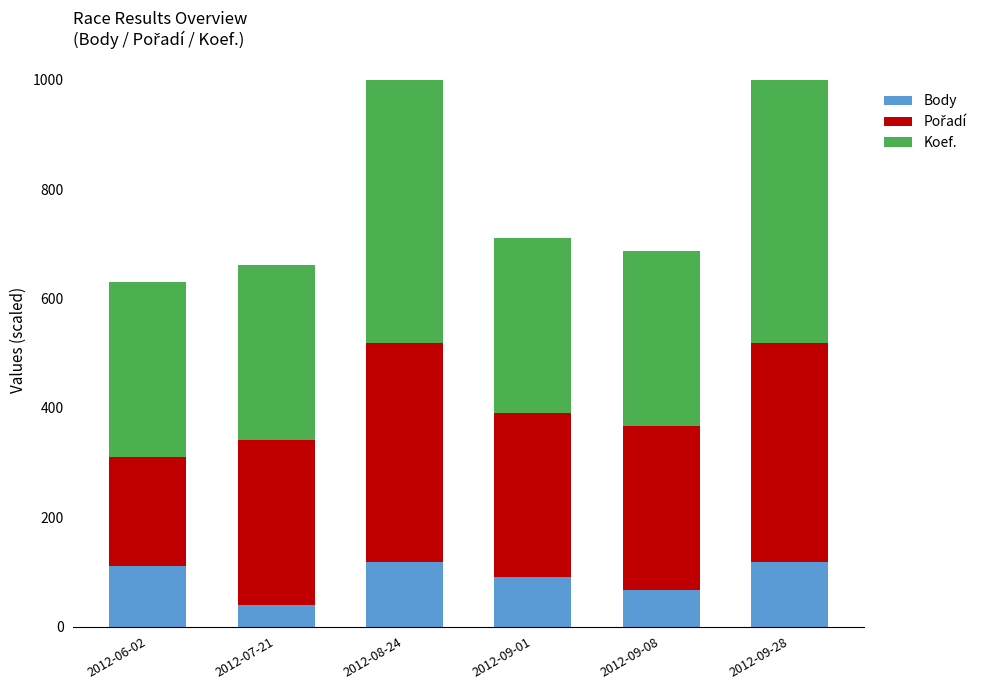

At which label does Body reach its minimum?

2012-07-21